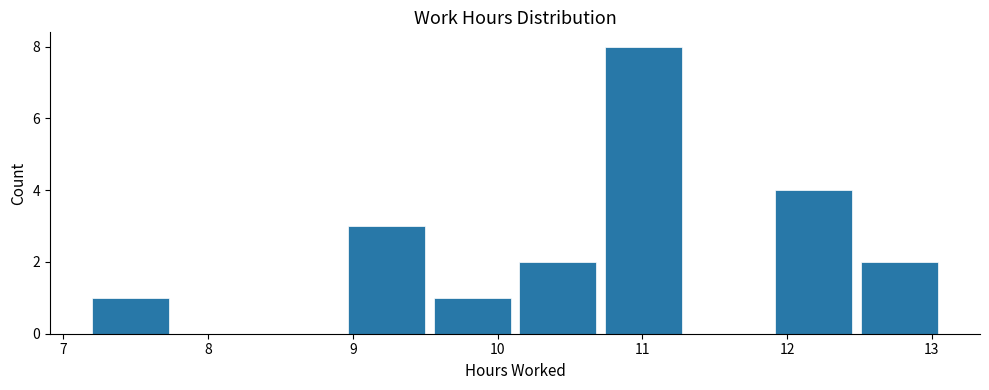

Reading left to right, list every bar in this chart as the range it spans on the x-axis followed by its height. Neither the bar edges nor the heights are printed on the chart, so give them approximately, as read against the axes.

7.17 to 7.76: 1
7.76 to 8.35: 0
8.35 to 8.94: 0
8.94 to 9.53: 3
9.53 to 10.12: 1
10.12 to 10.71: 2
10.71 to 11.30: 8
11.30 to 11.89: 0
11.89 to 12.48: 4
12.48 to 13.07: 2